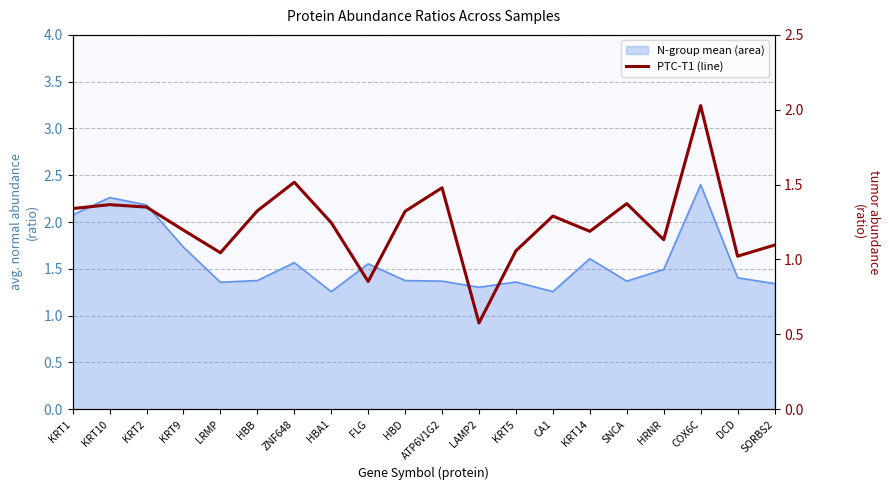

Which has a higher value, SNCA or HBA1?

SNCA